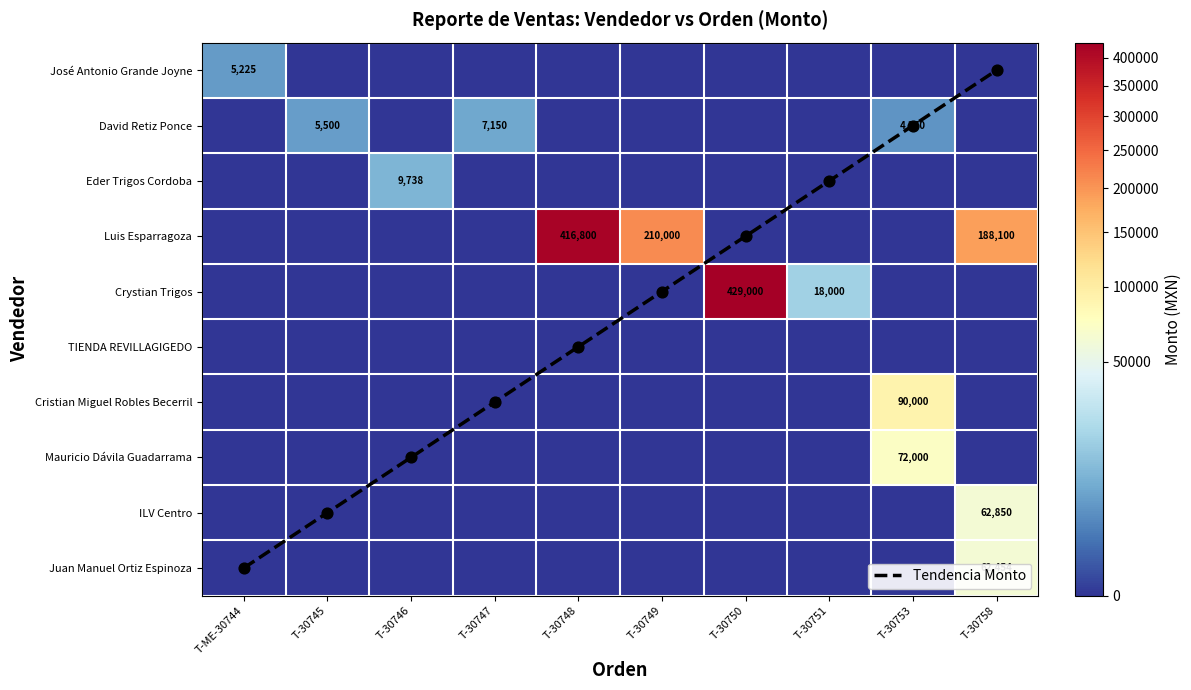

What is the maximum value for Eder Trigos Cordoba?

9738.0